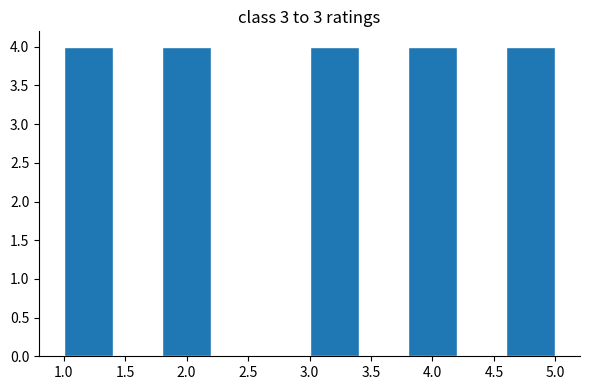

Reading left to right, transcribe this chart: for each bar, give the range it covers on the x-axis and its height. The values are not printed on the chart, so give them approximately, as read against the axis.

1.0 to 1.4: 4
1.4 to 1.8: 0
1.8 to 2.2: 4
2.2 to 2.6: 0
2.6 to 3.0: 0
3.0 to 3.4: 4
3.4 to 3.8: 0
3.8 to 4.2: 4
4.2 to 4.6: 0
4.6 to 5.0: 4